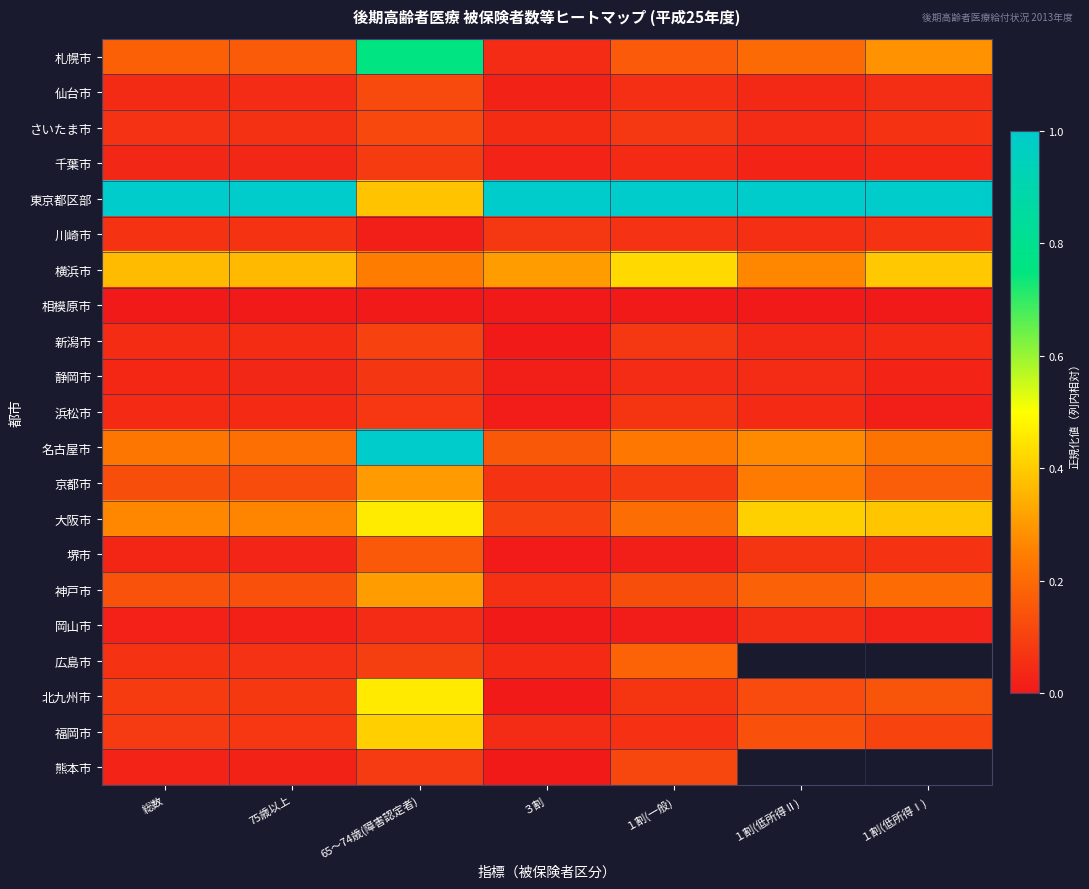

What value does the 大阪市 series have at ３割?

0.1